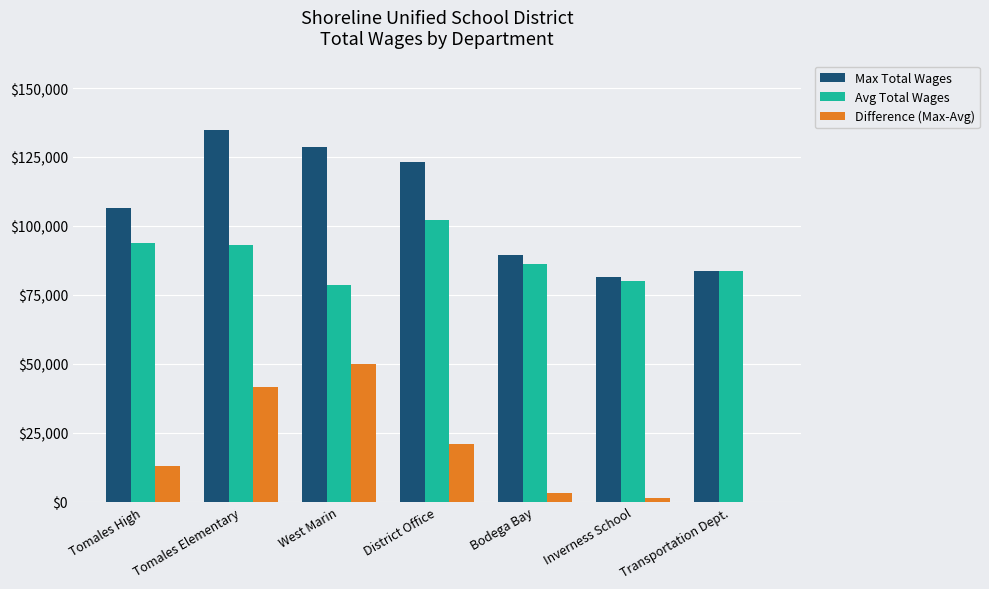

True or false: Avg Total Wages has a value of 140452 at Inverness School.

False